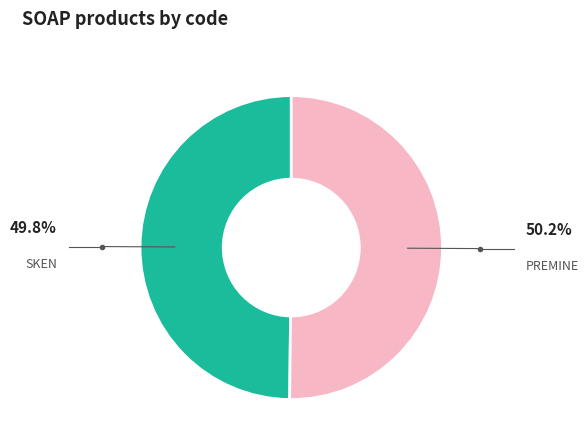

To the nearest percent, what portion does SKEN represent?

50%